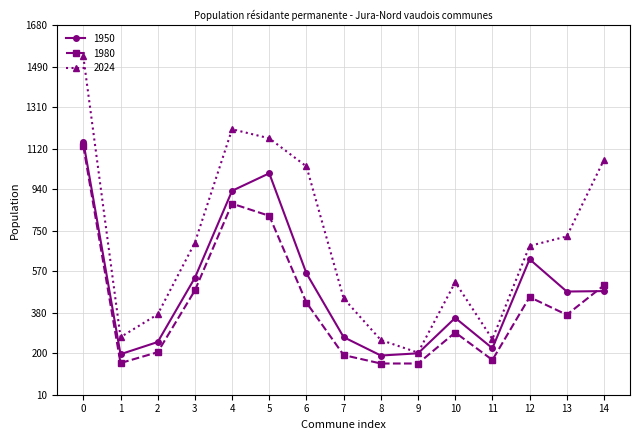

Is the value of 1950 at 4 greater than the value of 2024 at 2?

Yes